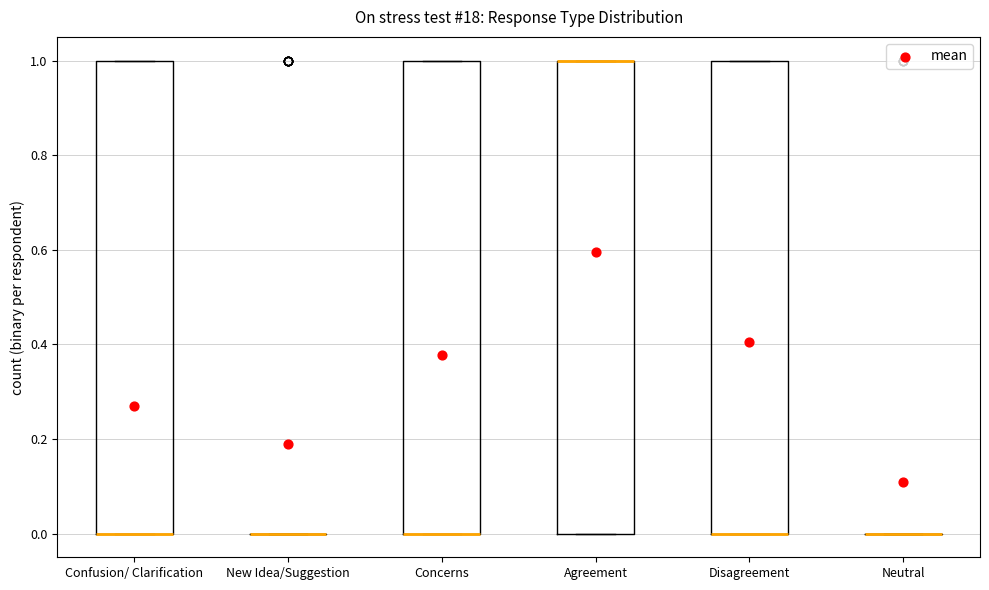

Reading left to right, transcribe this box plot: for each box, give where its median line is, the range the box spans, and where its two whiskers end, as read against the y-axis. The values are not printed on the chart, so give them approximately, as read against the axis.

Confusion/ Clarification: median 0 (drawn on the box's lower edge), box 0 to 1, whiskers 0 to 1
New Idea/Suggestion: box collapsed to a line at 0, whiskers 0 to 0
Concerns: median 0 (drawn on the box's lower edge), box 0 to 1, whiskers 0 to 1
Agreement: median 1 (drawn on the box's upper edge), box 0 to 1, whiskers 0 to 1
Disagreement: median 0 (drawn on the box's lower edge), box 0 to 1, whiskers 0 to 1
Neutral: box collapsed to a line at 0, whiskers 0 to 0